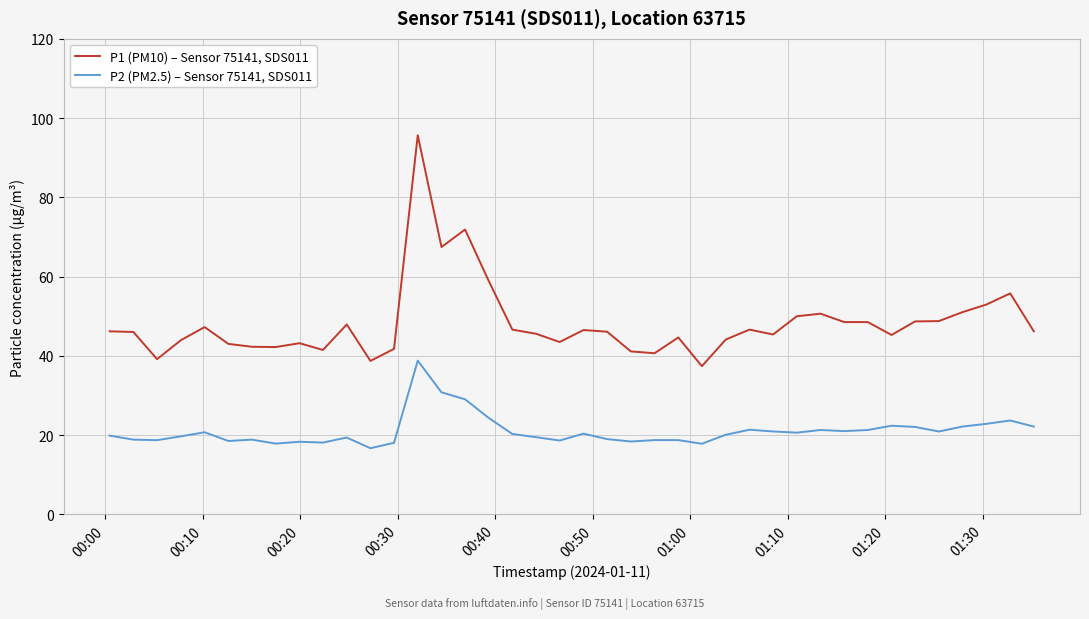

What are all the series names shown in the legend?

P1 (PM10) – Sensor 75141, SDS011, P2 (PM2.5) – Sensor 75141, SDS011